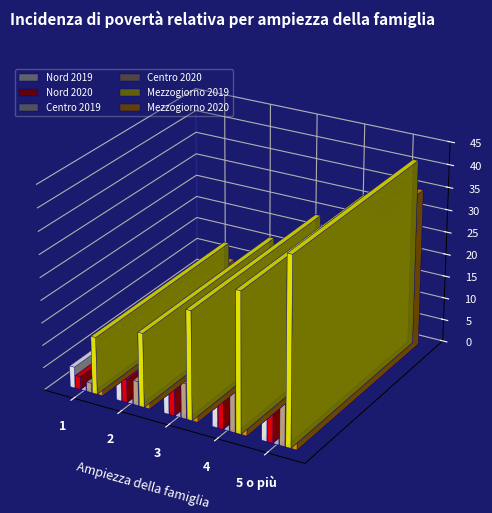

The Nord 2020 series shows 5.1 at 2. True or false?

True